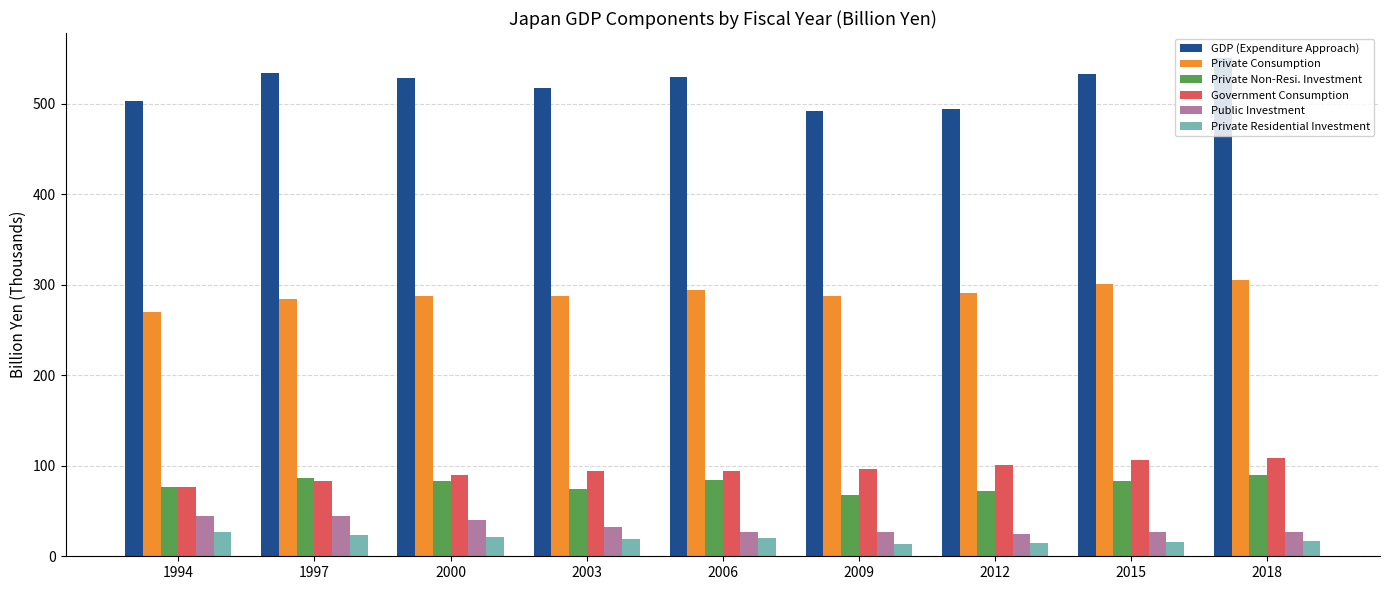

What is the value of the Government Consumption bar at the 1st from the left?

76.4